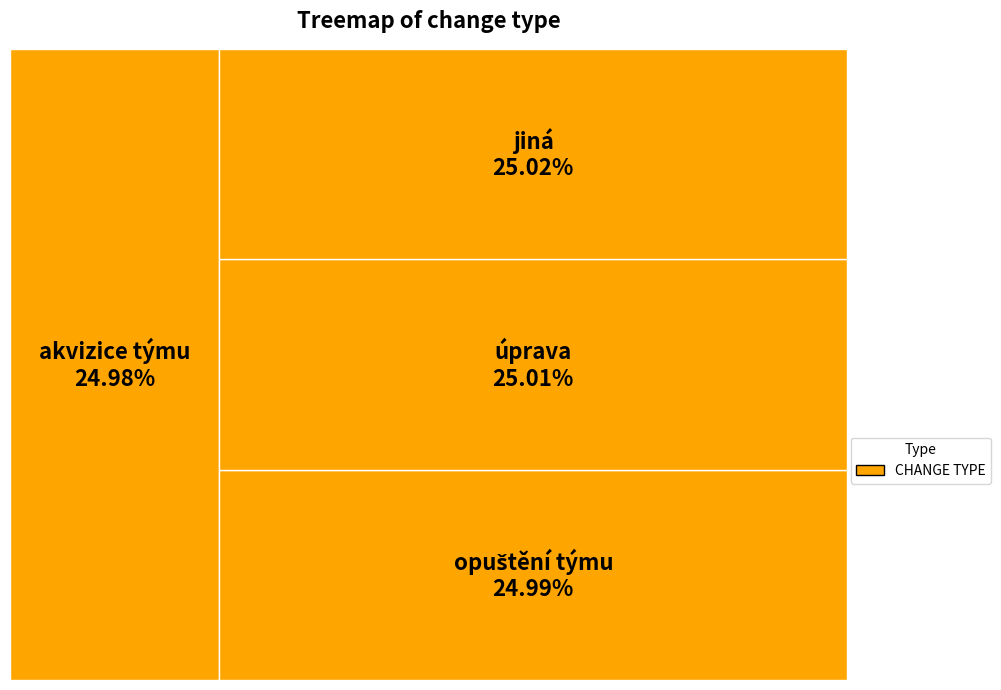

What is the ratio of the value at úprava to the value at jiná?

1.0